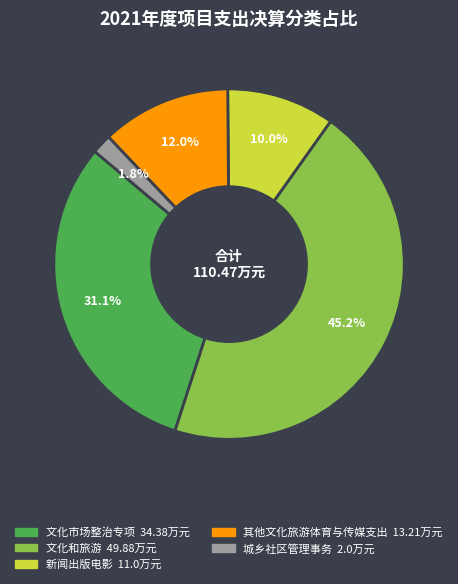

To the nearest percent, what portion does 新闻出版电影 represent?

10%